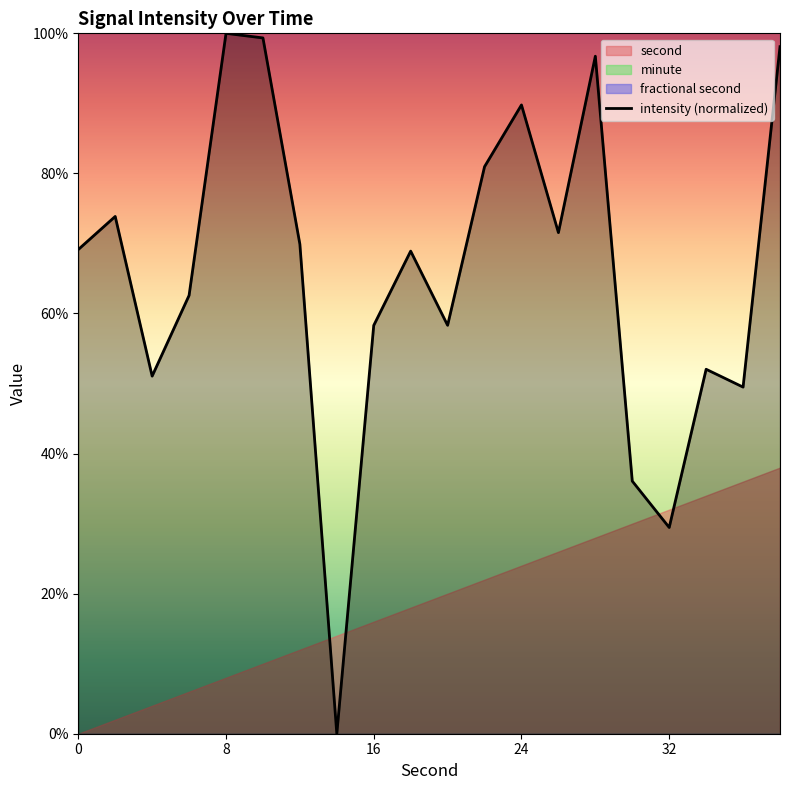

How many lines are shown in the chart?

1